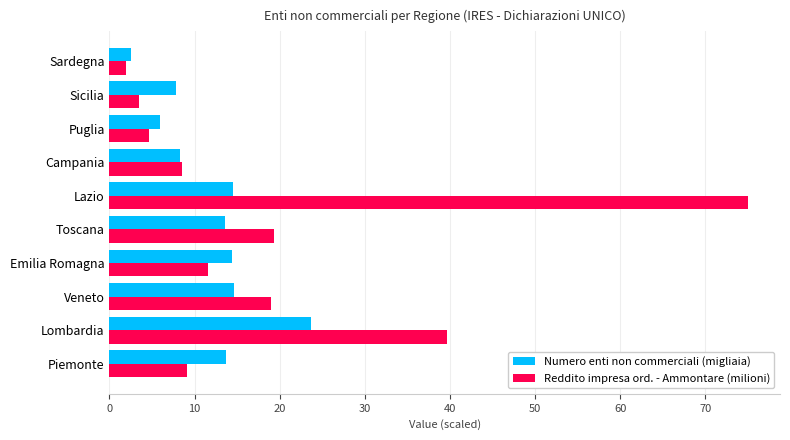

Between Toscana and Sicilia, which series saw the biggest shift?

Reddito impresa ord. - Ammontare (milioni)